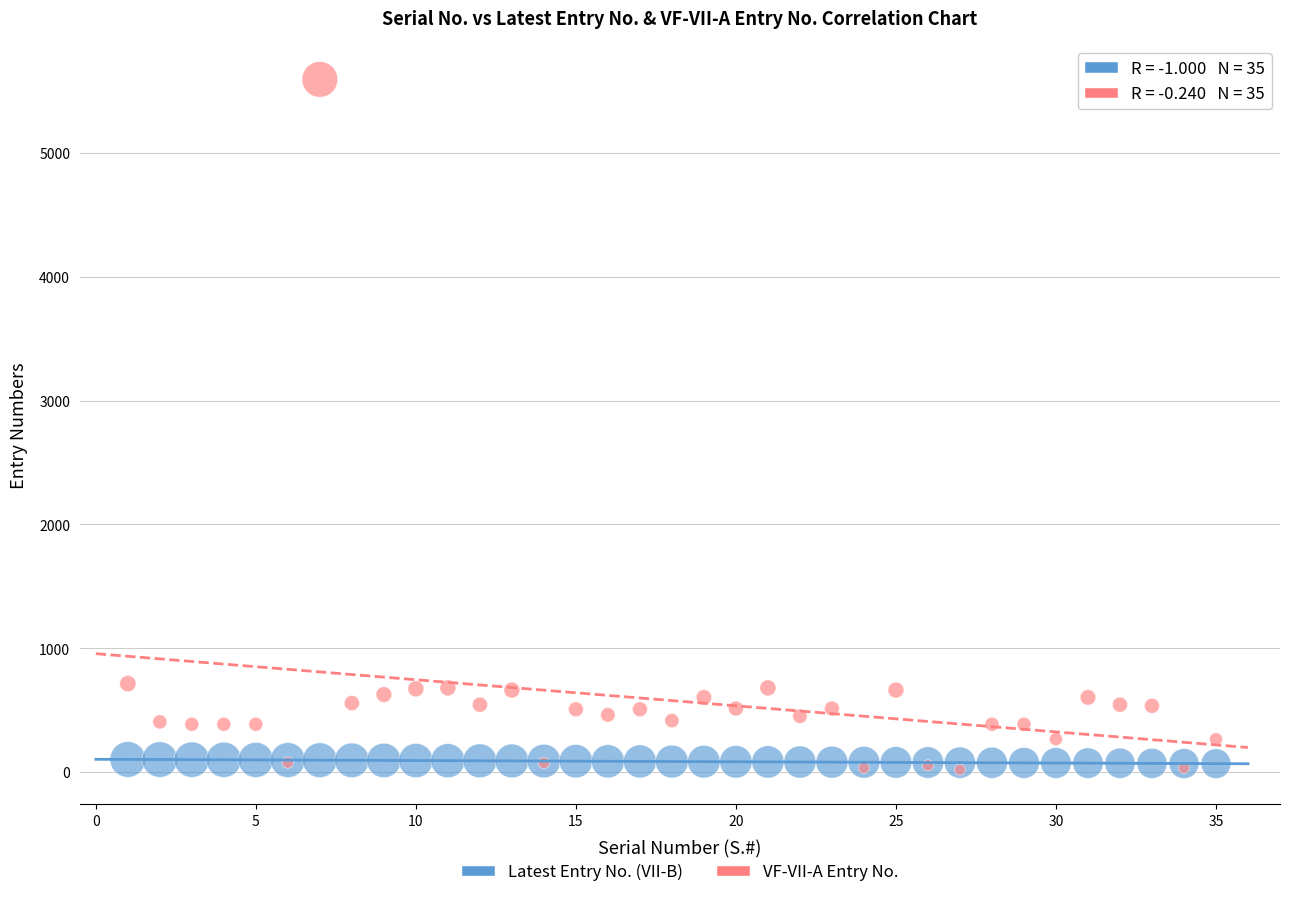

What are all the series names shown in the legend?

Latest Entry No. (VII-B), VF-VII-A Entry No.